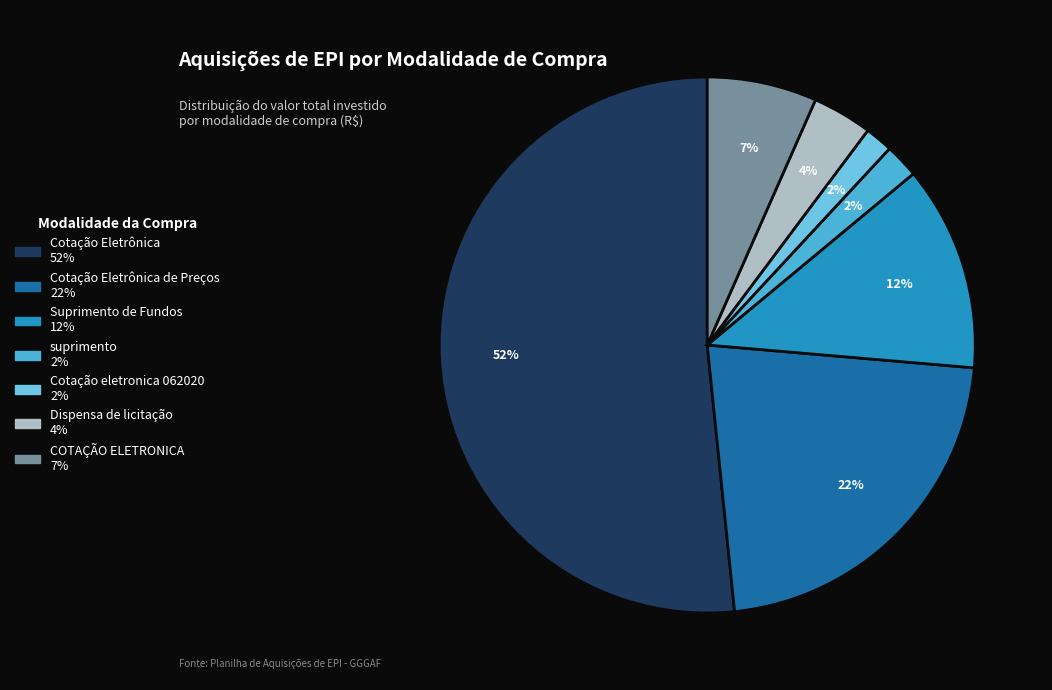

To the nearest percent, what is the average slice percentage?

14%